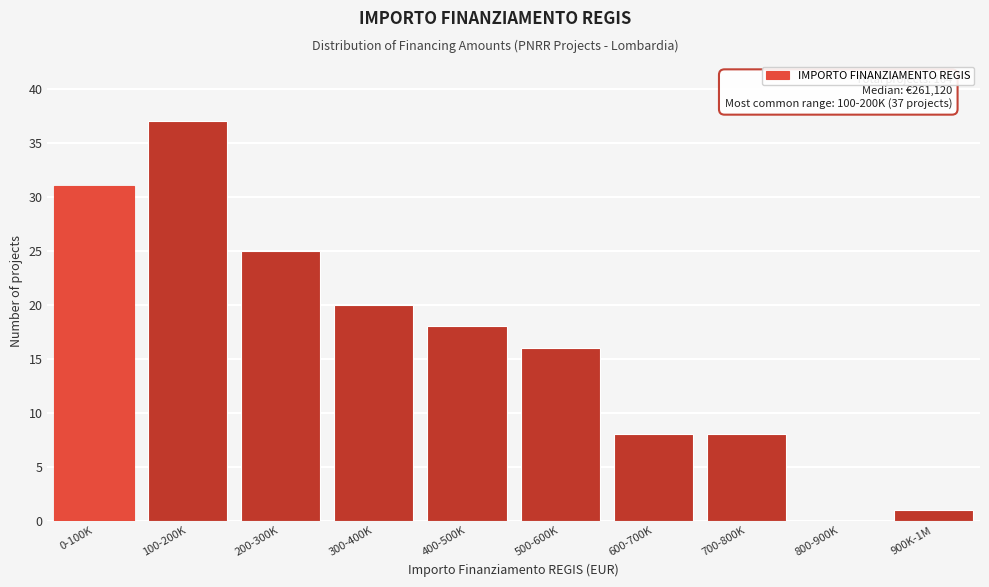

Reading left to right, transcribe all the data shown in this chart.

0-100K=31	100-200K=37	200-300K=25	300-400K=20	400-500K=18	500-600K=16	600-700K=8	700-800K=8	800-900K=0	900K-1M=1